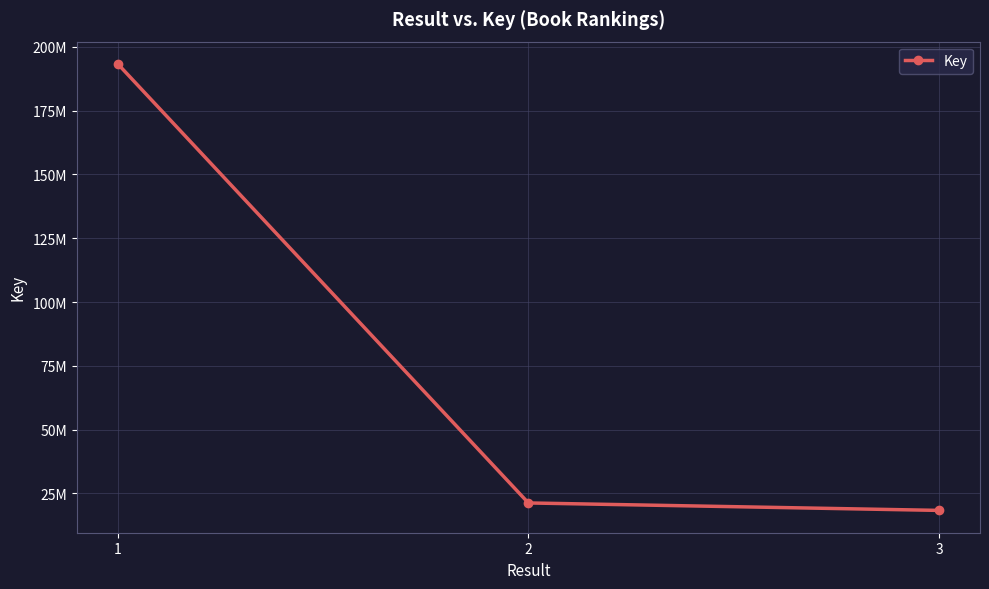

Does the chart have visible grid lines?

Yes